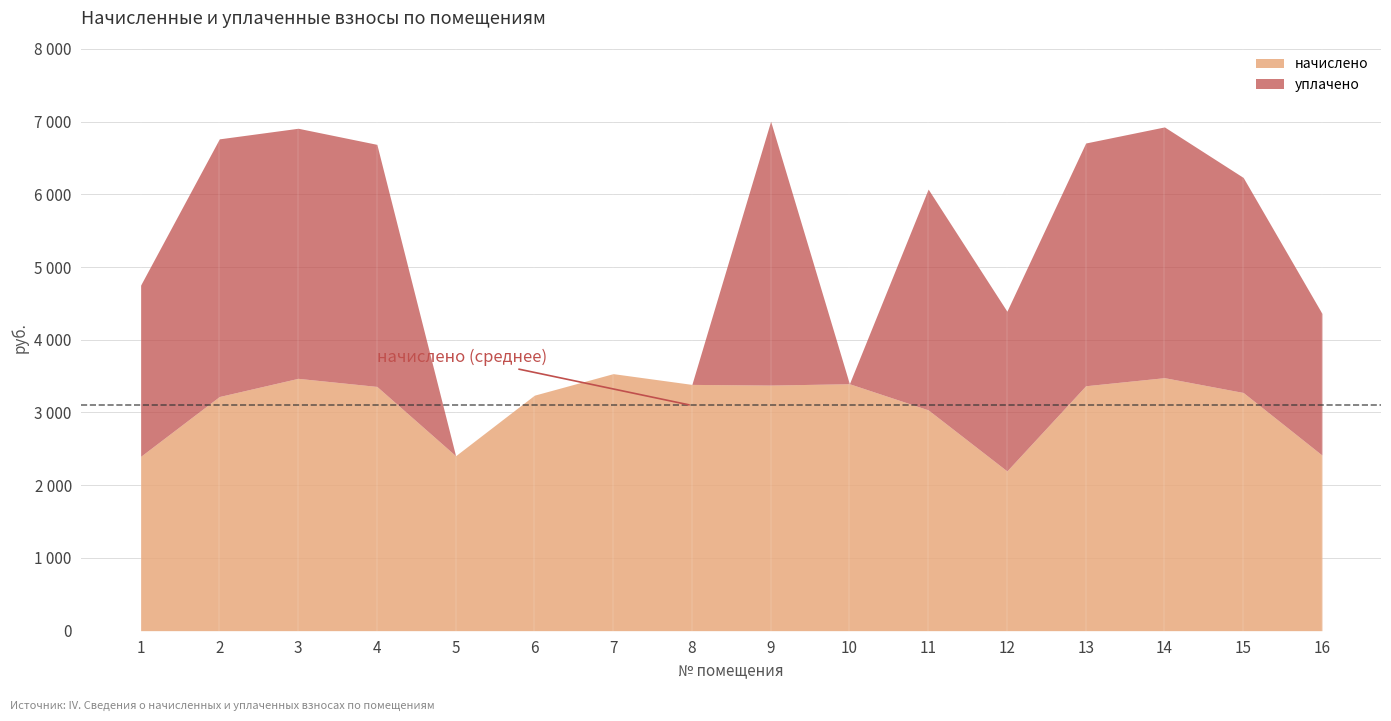

Count the number of data series in this chart.

2